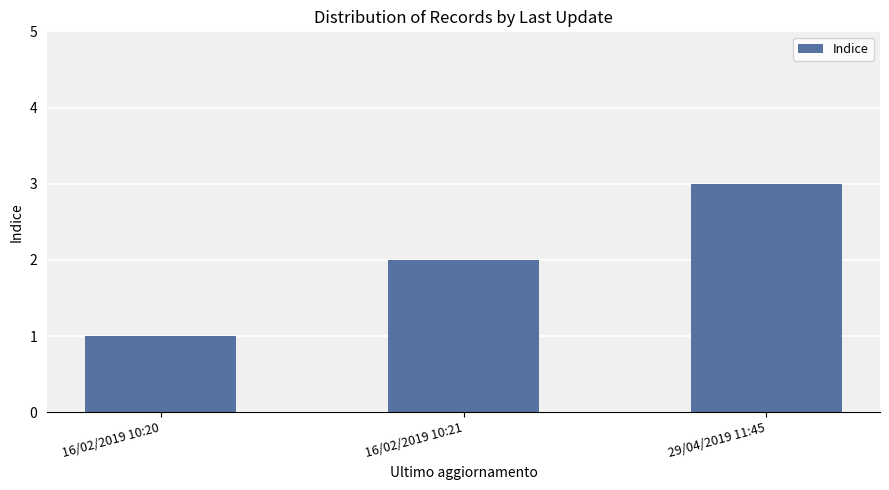

What position from the left is 16/02/2019 10:20?

1